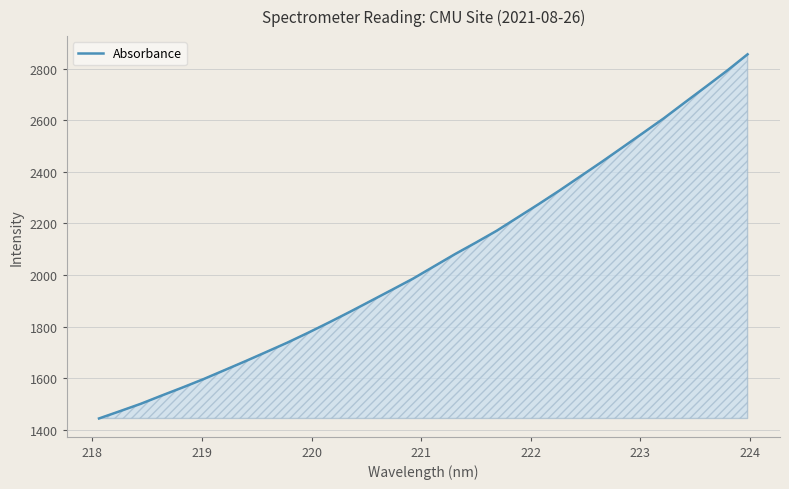

Reading left to right, extract all data points from this chart.

1444.7	1472.9	1501.7	1533.7	1565.0	1597.5	1632.1	1666.9	1702.6	1738.7	1777.2	1817.3	1858.4	1900.9	1943.4	1986.3	2033.7	2081.0	2125.8	2171.8	2223.3	2274.7	2327.6	2382.5	2437.3	2493.8	2550.7	2607.9	2669.0	2729.5	2790.7	2855.3